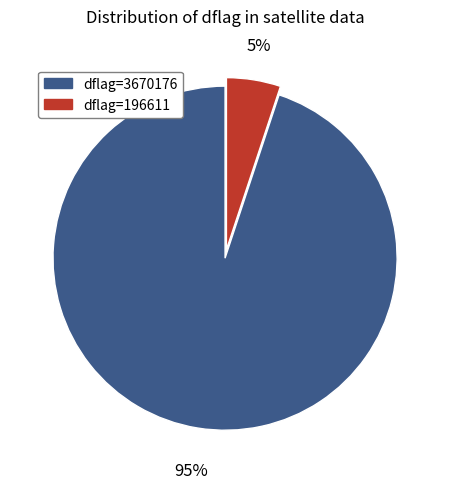

To the nearest percent, what is the difference between the dflag=196611 and dflag=3670176 slice percentages?

90%